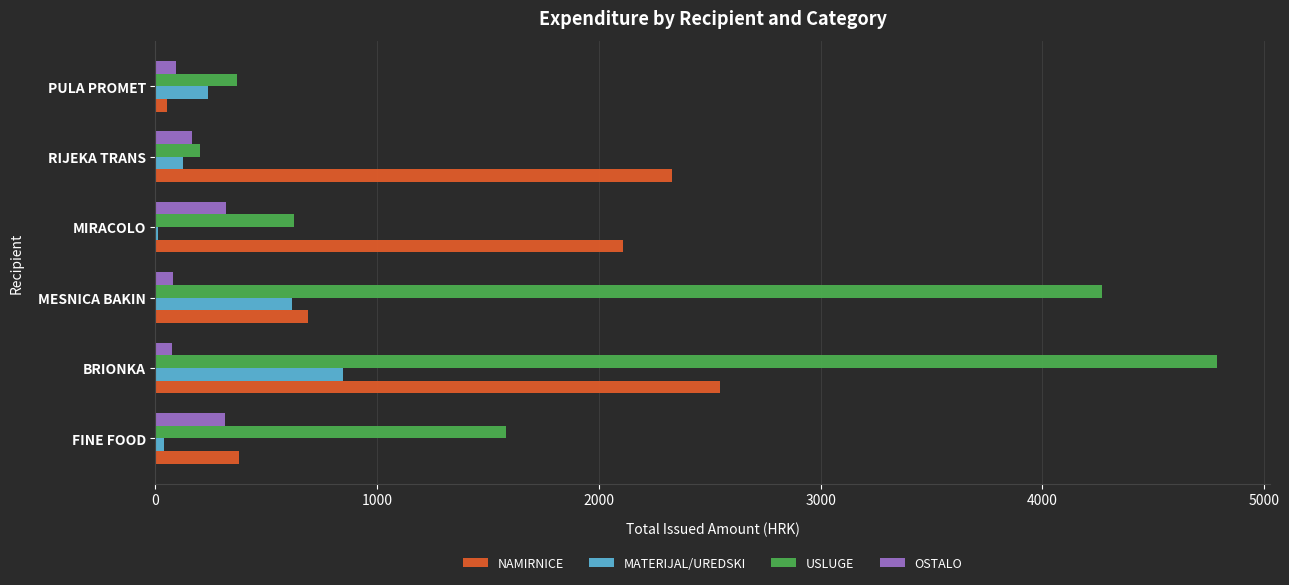

What is the sum of all MATERIJAL/UREDSKI values?

1879.0